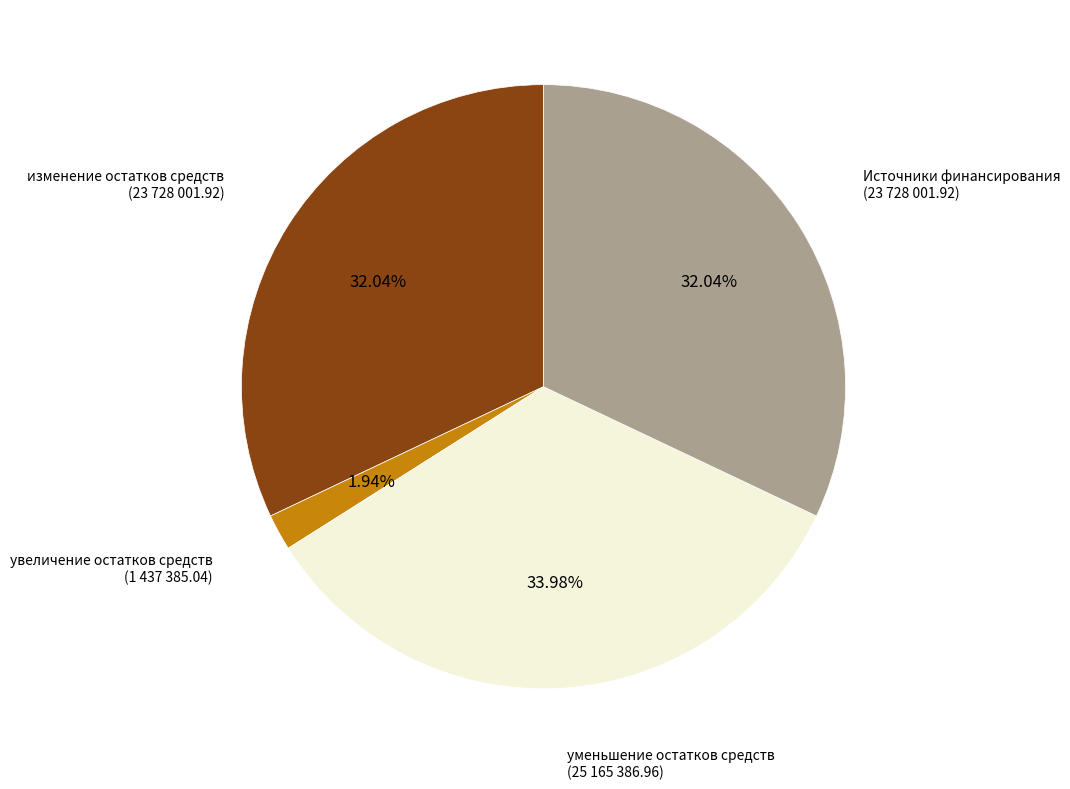

Does any single category account for the majority?

No